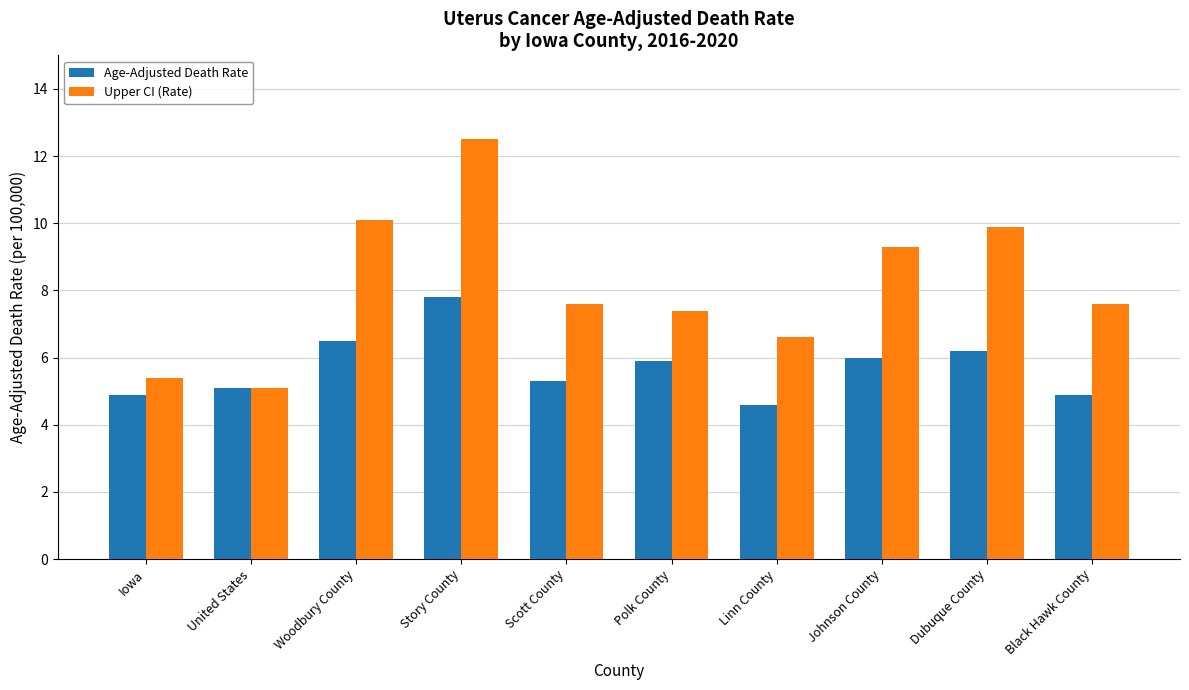

What is the difference between the Age-Adjusted Death Rate values at Polk County and Story County?

1.9